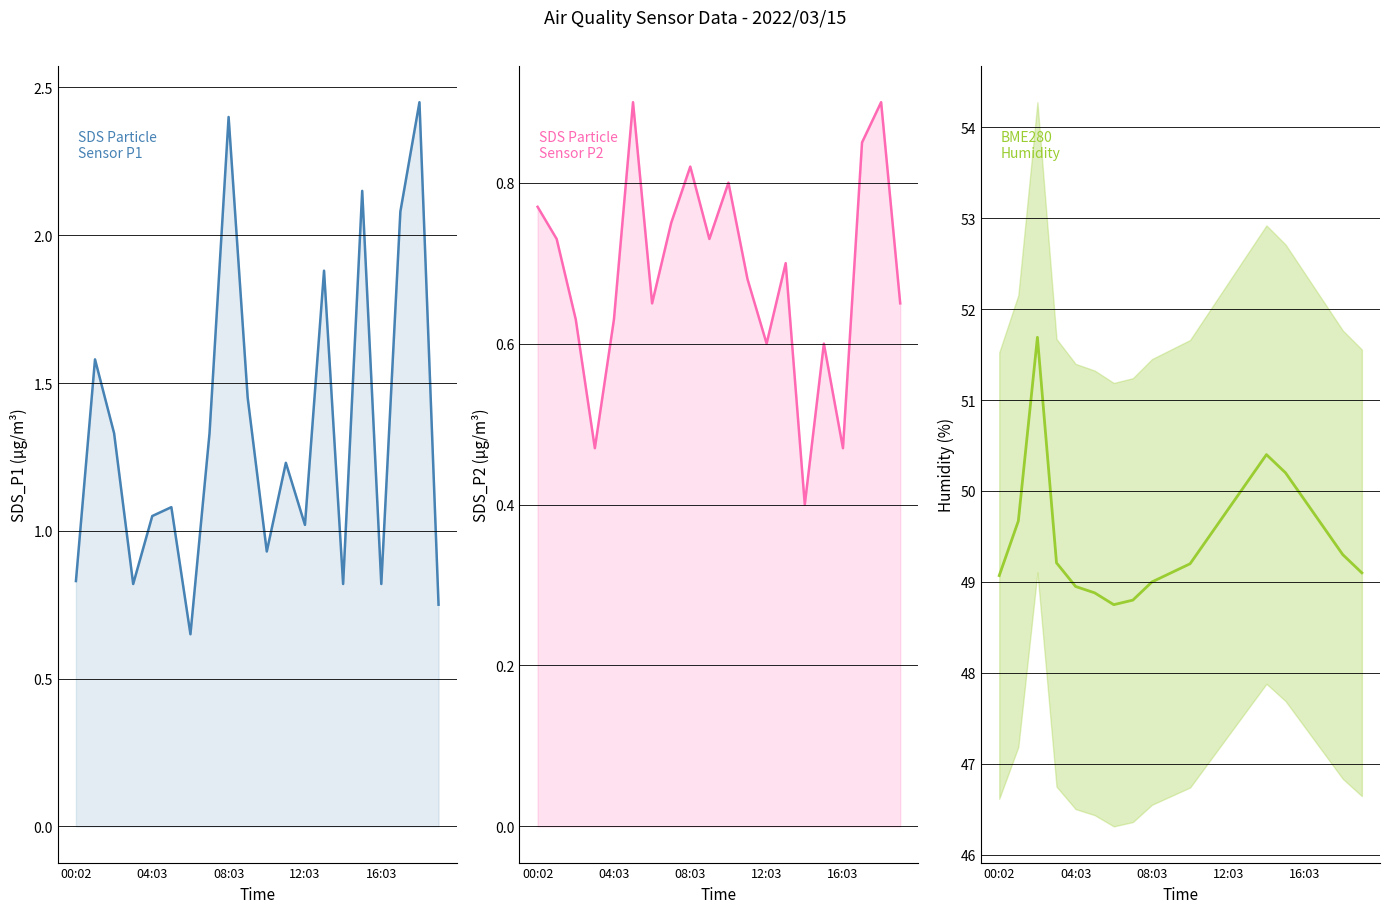

What is the label of the 15th point from the right?

5